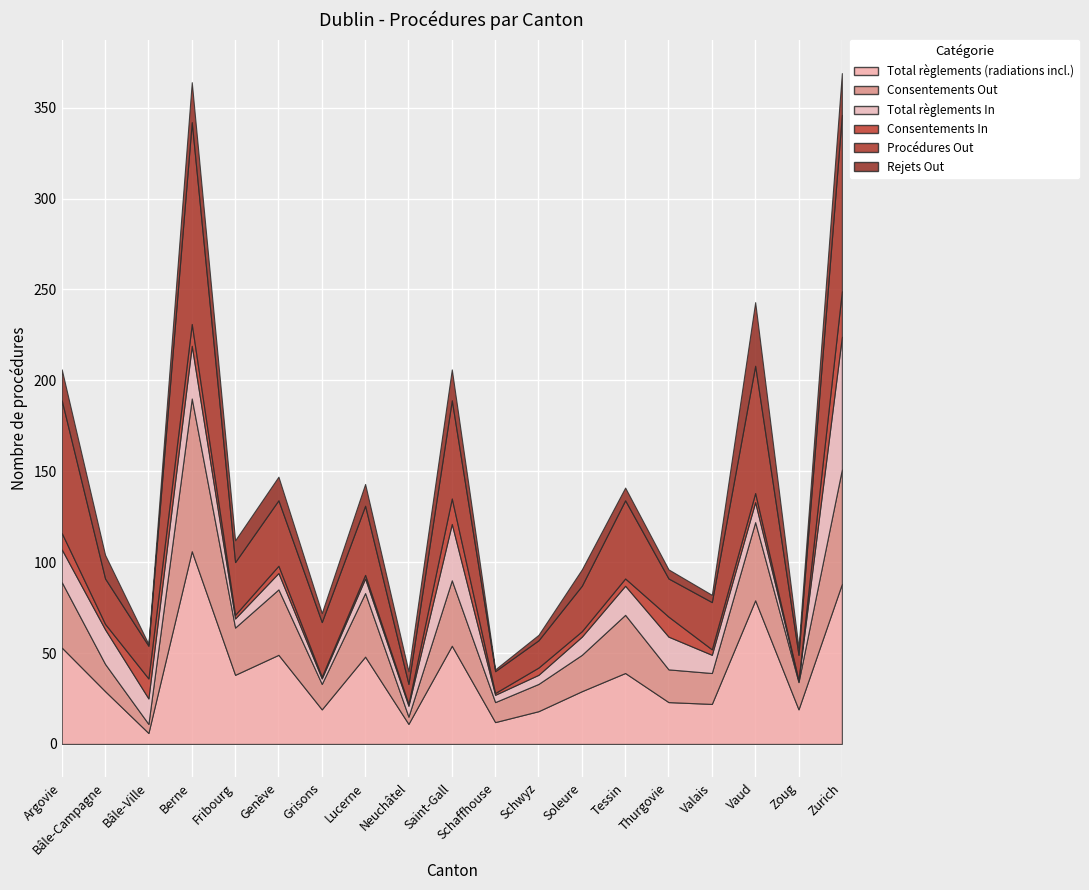

What is the label of the 3rd point from the right?

Vaud